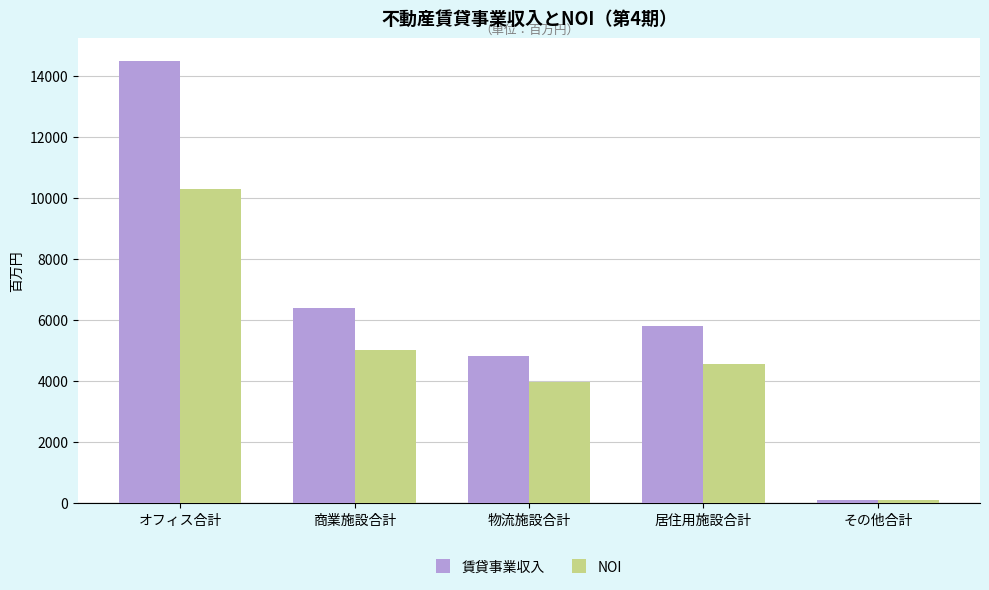

Is it true that 賃貸事業収入 equals 11157 at 商業施設合計?

False